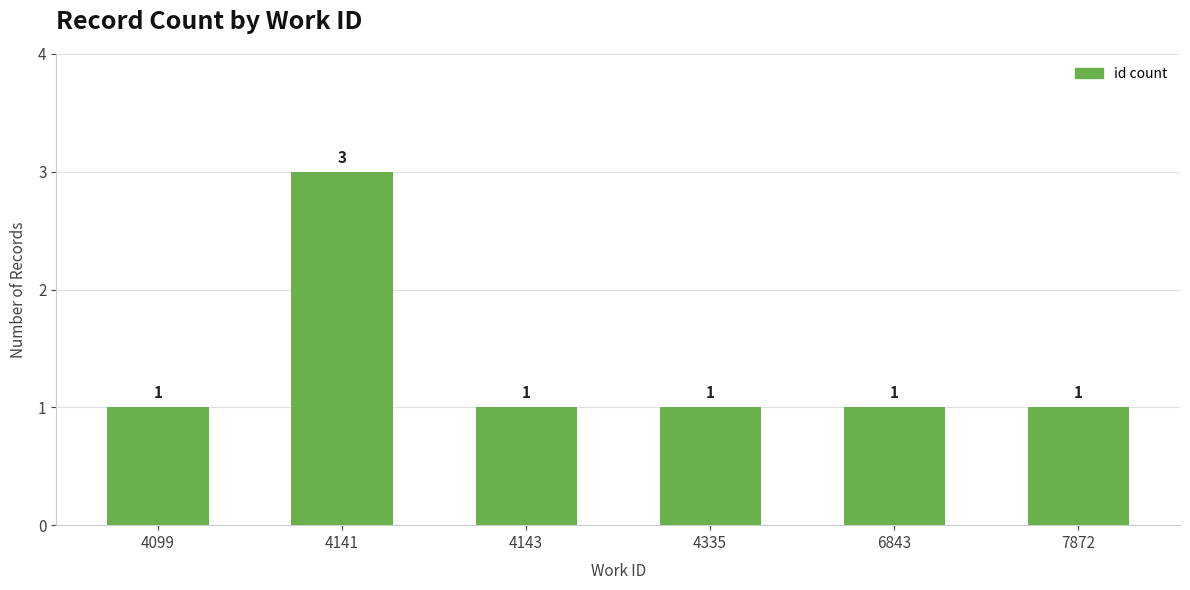

What is the value of the 4th bar from the left?

1